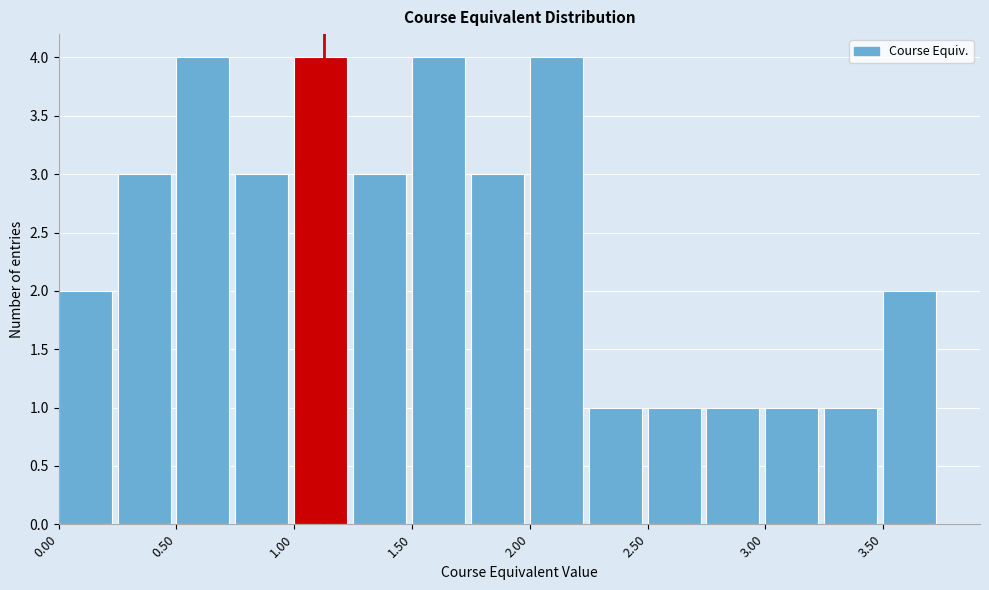

Reading left to right, transcribe this chart: for each bar, give the range it covers on the x-axis and its height. The values are not printed on the chart, so give them approximately, as read against the axis.

0.00 to 0.25: 2
0.25 to 0.50: 3
0.50 to 0.75: 4
0.75 to 1.00: 3
1.00 to 1.25: 4
1.25 to 1.50: 3
1.50 to 1.75: 4
1.75 to 2.00: 3
2.00 to 2.25: 4
2.25 to 2.50: 1
2.50 to 2.75: 1
2.75 to 3.00: 1
3.00 to 3.25: 1
3.25 to 3.50: 1
3.50 to 3.75: 2